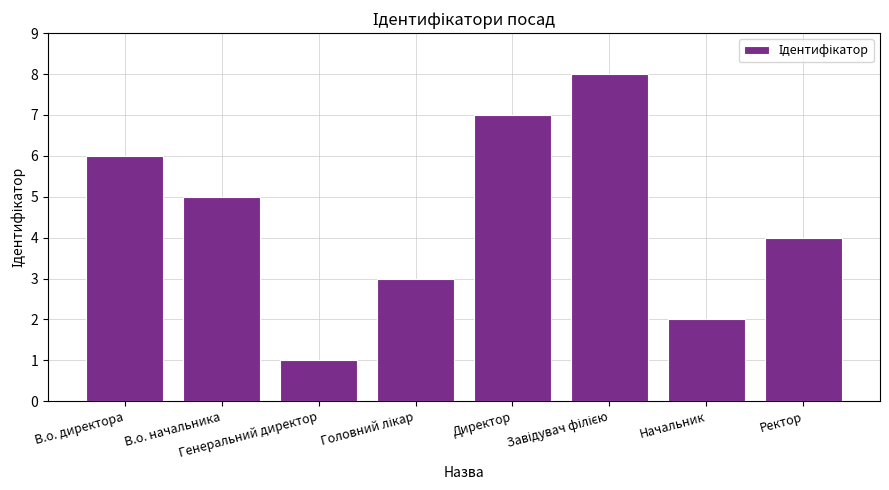

The value at Генеральний директор is 1. True or false?

True